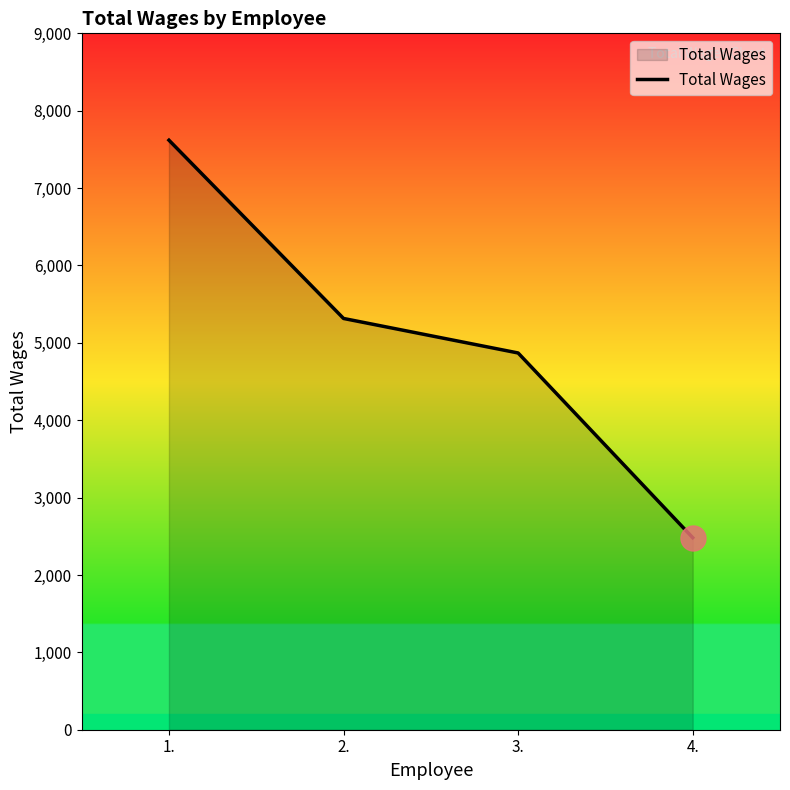

What is the sum of all values?

20285